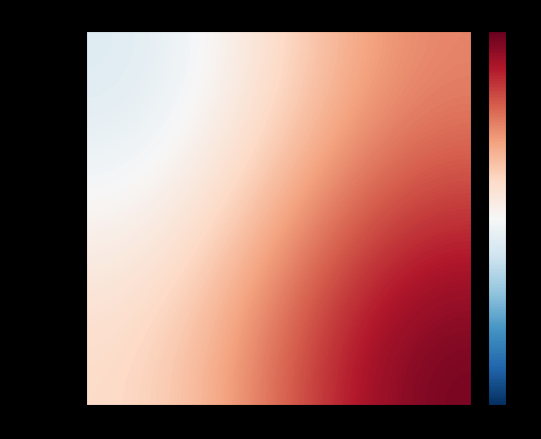

Which has a higher value, direction or io_index?

io_index